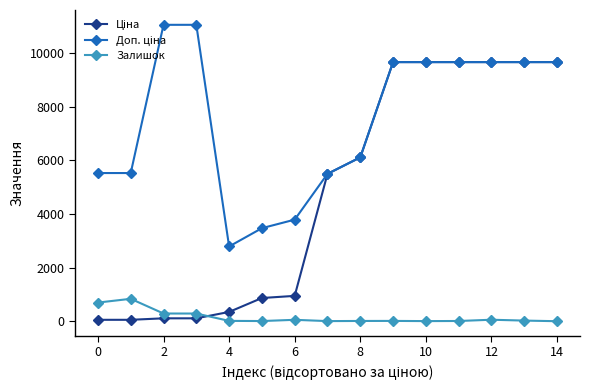

What is the value of the Залишок point at the 3rd from the left?

290.0